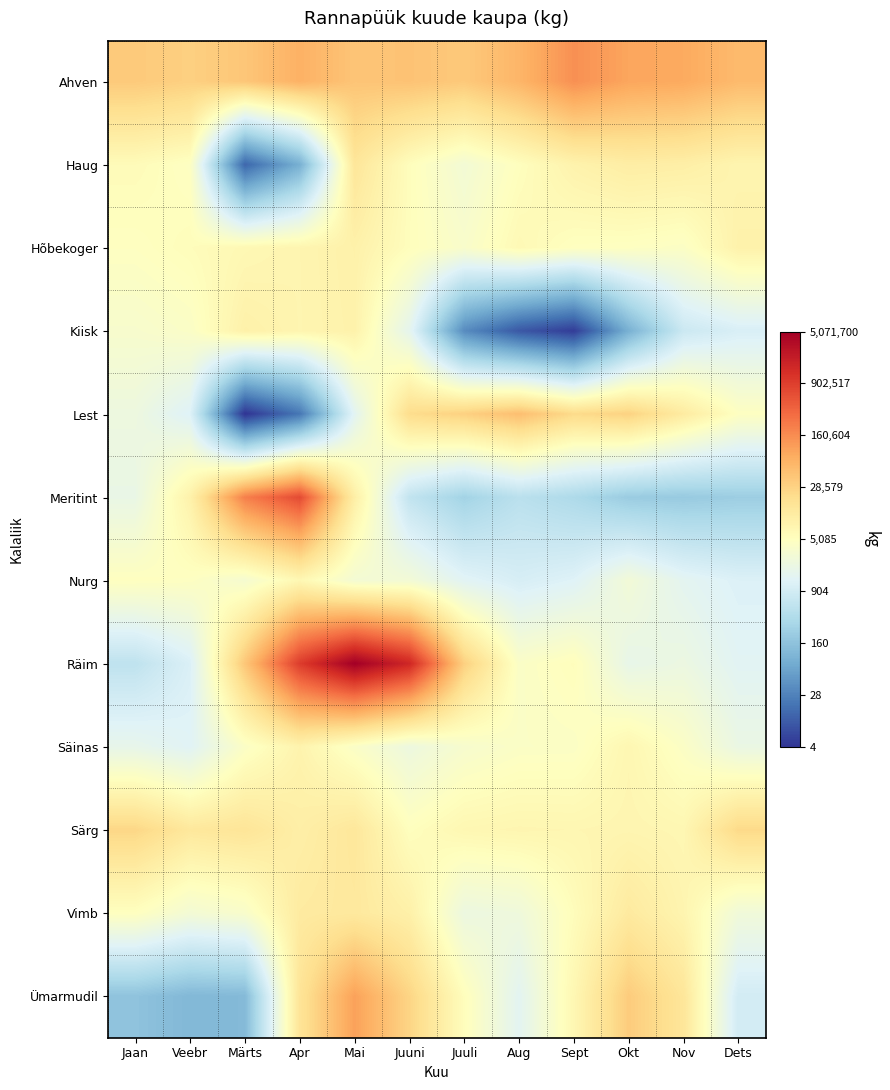

At how many categories does at least one series exceed 7?

12